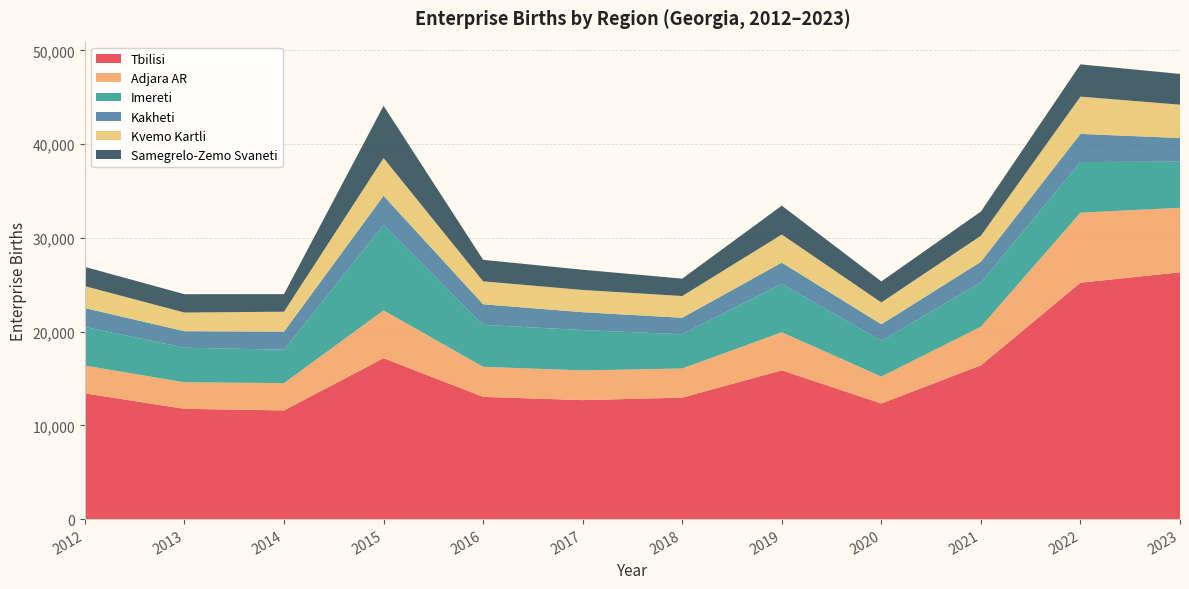

Reading left to right, list all the values displayed in this chart.

Tbilisi: 2012=13411	2013=11760	2014=11594	2015=17169	2016=13037	2017=12689	2018=12955	2019=15869	2020=12332	2021=16398	2022=25214	2023=26322
Adjara AR: 2012=2969	2013=2832	2014=2911	2015=5091	2016=3206	2017=3168	2018=3108	2019=4060	2020=2869	2021=4123	2022=7469	2023=6880
Imereti: 2012=4123	2013=3689	2014=3561	2015=9111	2016=4474	2017=4307	2018=3650	2019=5161	2020=3820	2021=4710	2022=5400	2023=4921
Kakheti: 2012=2001	2013=1757	2014=1928	2015=3109	2016=2193	2017=1903	2018=1761	2019=2265	2020=1755	2021=2211	2022=2999	2023=2522
Kvemo Kartli: 2012=2342	2013=1992	2014=2128	2015=4029	2016=2449	2017=2373	2018=2319	2019=2998	2020=2329	2021=2778	2022=3978	2023=3557
Samegrelo-Zemo Svaneti: 2012=2054	2013=1957	2014=1870	2015=5573	2016=2293	2017=2156	2018=1853	2019=3079	2020=2244	2021=2582	2022=3441	2023=3280